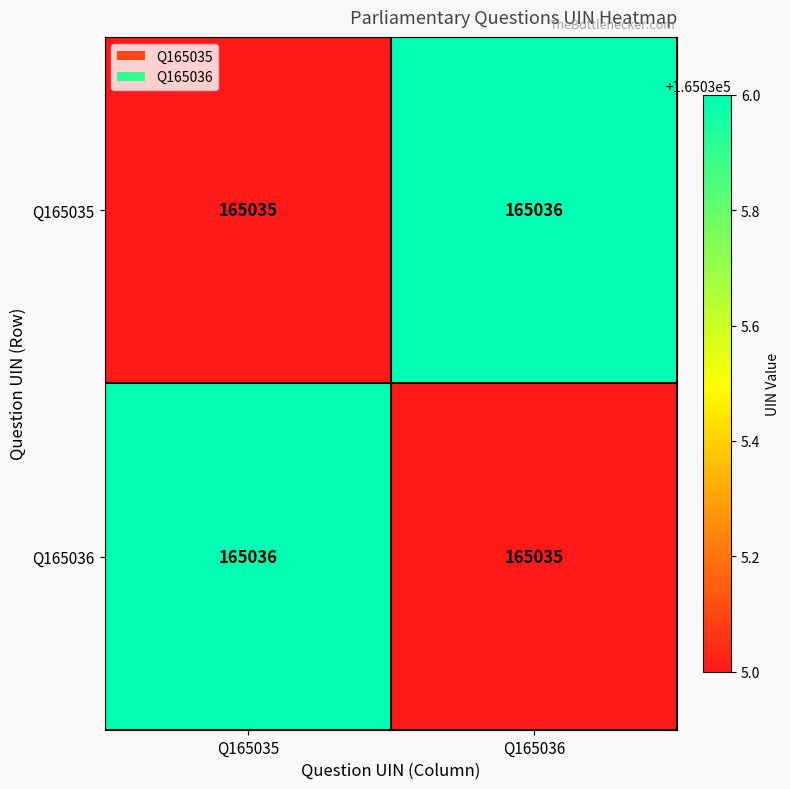

Reading left to right, extract all data points from this chart.

Q165035: 165035	165036
Q165036: 165036	165035